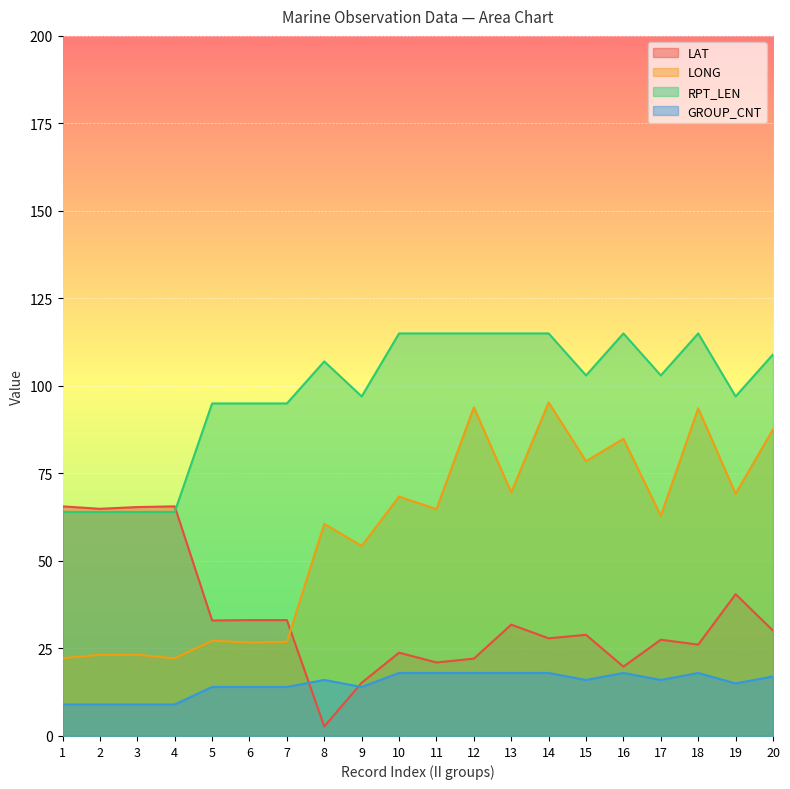

True or false: GROUP_CNT and LONG cross at least once.

False